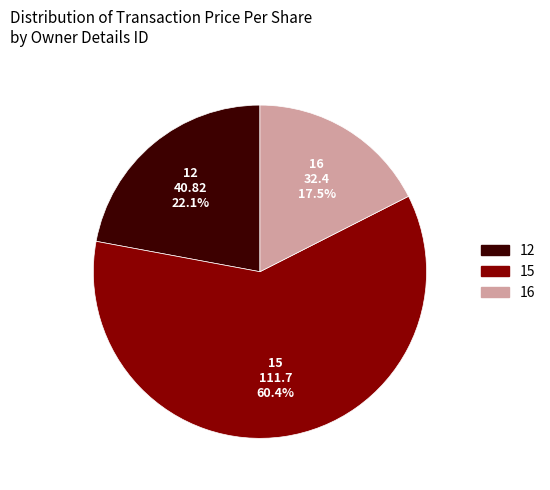

Which has a higher value, 12 or 15?

15